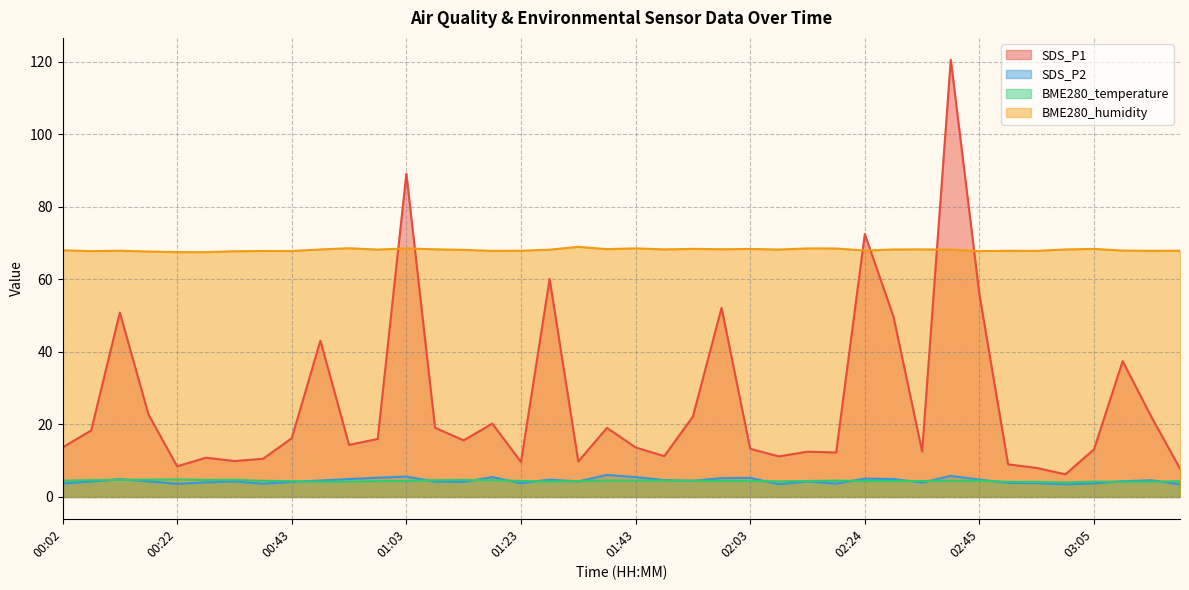

Reading left to right, list all the values displayed in this chart.

SDS_P1: 00:02=13.7	00:07=18.3	00:12=50.9	00:17=22.7	00:22=8.4	00:28=10.8	00:33=9.9	00:38=10.5	00:43=16.2	00:48=43.1	00:53=14.3	00:58=16.0	01:03=89.2	01:08=19.1	01:13=15.6	01:18=20.2	01:23=9.6	01:28=60.1	01:33=9.8	01:38=19.1	01:43=13.7	01:48=11.2	01:53=22.2	01:58=52.1	02:03=13.3	02:08=11.2	02:14=12.5	02:19=12.2	02:24=72.5	02:29=49.7	02:34=12.6	02:40=120.6	02:45=55.8	02:50=9.0	02:55=8.0	03:00=6.2	03:05=13.2	03:10=37.5	03:15=22.1	03:20=7.8
SDS_P2: 00:02=3.7	00:07=4.2	00:12=4.9	00:17=4.3	00:22=3.6	00:28=4.0	00:33=4.3	00:38=3.6	00:43=4.2	00:48=4.5	00:53=4.9	00:58=5.3	01:03=5.6	01:08=4.2	01:13=4.1	01:18=5.5	01:23=3.8	01:28=4.8	01:33=4.3	01:38=6.1	01:43=5.5	01:48=4.6	01:53=4.5	01:58=5.2	02:03=5.2	02:08=3.5	02:14=4.2	02:19=3.7	02:24=5.1	02:29=4.9	02:34=4.0	02:40=5.8	02:45=4.8	02:50=3.9	02:55=3.8	03:00=3.5	03:05=3.8	03:10=4.3	03:15=4.6	03:20=3.5
BME280_temperature: 00:02=4.5	00:07=4.6	00:12=4.7	00:17=4.8	00:22=4.8	00:28=4.7	00:33=4.7	00:38=4.5	00:43=4.3	00:48=4.2	00:53=4.2	00:58=4.3	01:03=4.4	01:08=4.6	01:13=4.7	01:18=4.6	01:23=4.4	01:28=4.2	01:33=4.4	01:38=4.5	01:43=4.5	01:48=4.5	01:53=4.5	01:58=4.4	02:03=4.4	02:08=4.3	02:14=4.4	02:19=4.5	02:24=4.4	02:29=4.4	02:34=4.4	02:40=4.5	02:45=4.5	02:50=4.2	02:55=4.1	03:00=4.0	03:05=4.2	03:10=4.2	03:15=4.2	03:20=4.3
BME280_humidity: 00:02=68.0	00:07=67.8	00:12=67.9	00:17=67.7	00:22=67.5	00:28=67.5	00:33=67.8	00:38=67.8	00:43=67.8	00:48=68.2	00:53=68.6	00:58=68.2	01:03=68.5	01:08=68.3	01:13=68.1	01:18=67.8	01:23=67.9	01:28=68.2	01:33=69.0	01:38=68.3	01:43=68.5	01:48=68.3	01:53=68.4	01:58=68.3	02:03=68.4	02:08=68.2	02:14=68.5	02:19=68.5	02:24=68.0	02:29=68.2	02:34=68.3	02:40=68.2	02:45=67.8	02:50=67.9	02:55=67.8	03:00=68.2	03:05=68.4	03:10=67.9	03:15=67.9	03:20=67.9